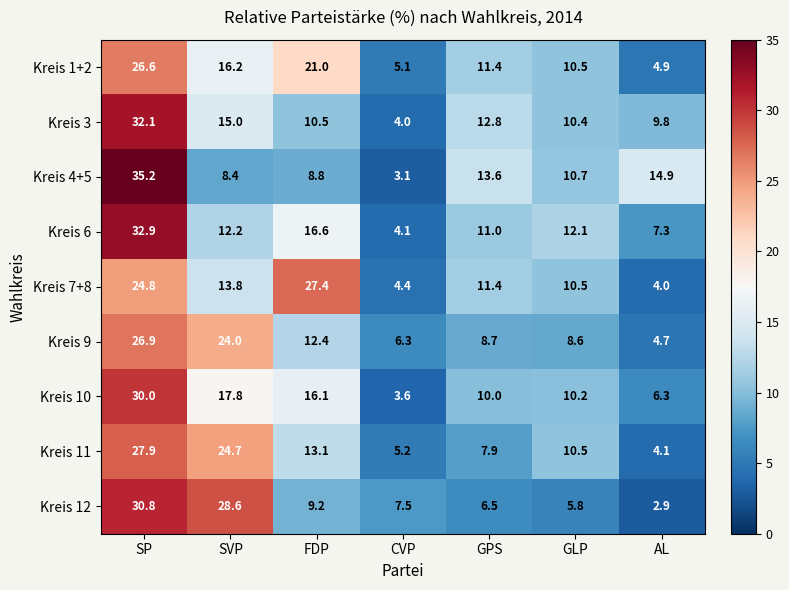

How many data points does each series have?

7